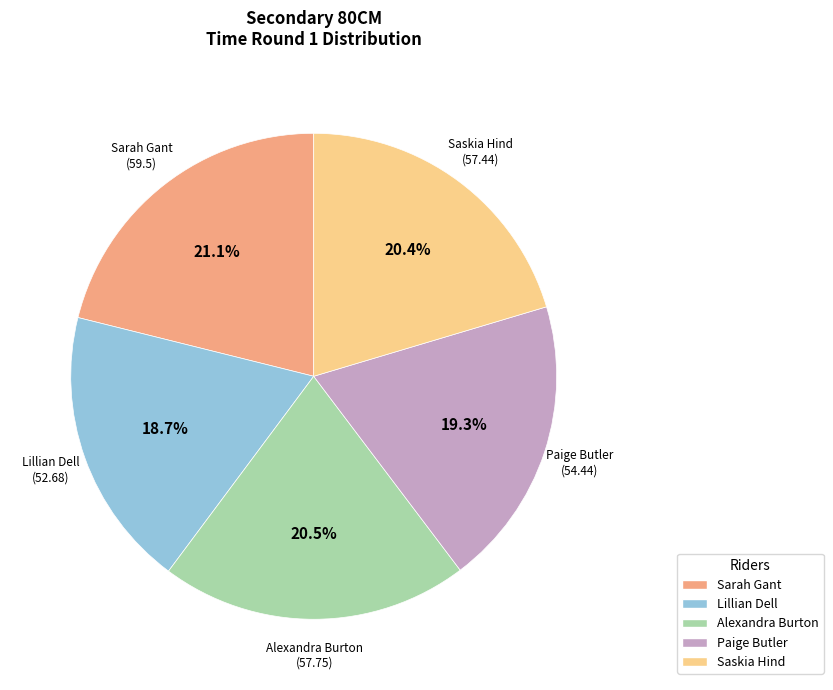

Is there a majority slice in this chart?

No